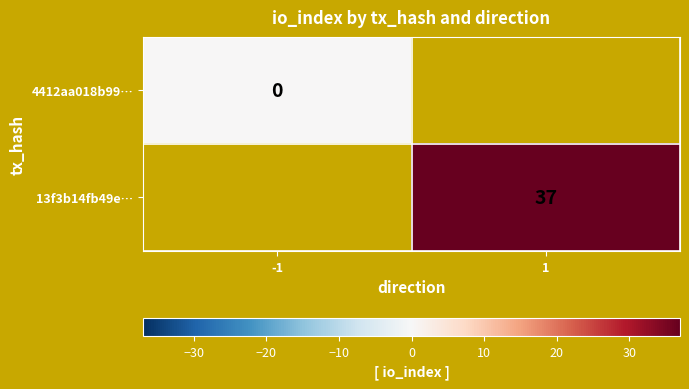

How many data points does each series have?

2